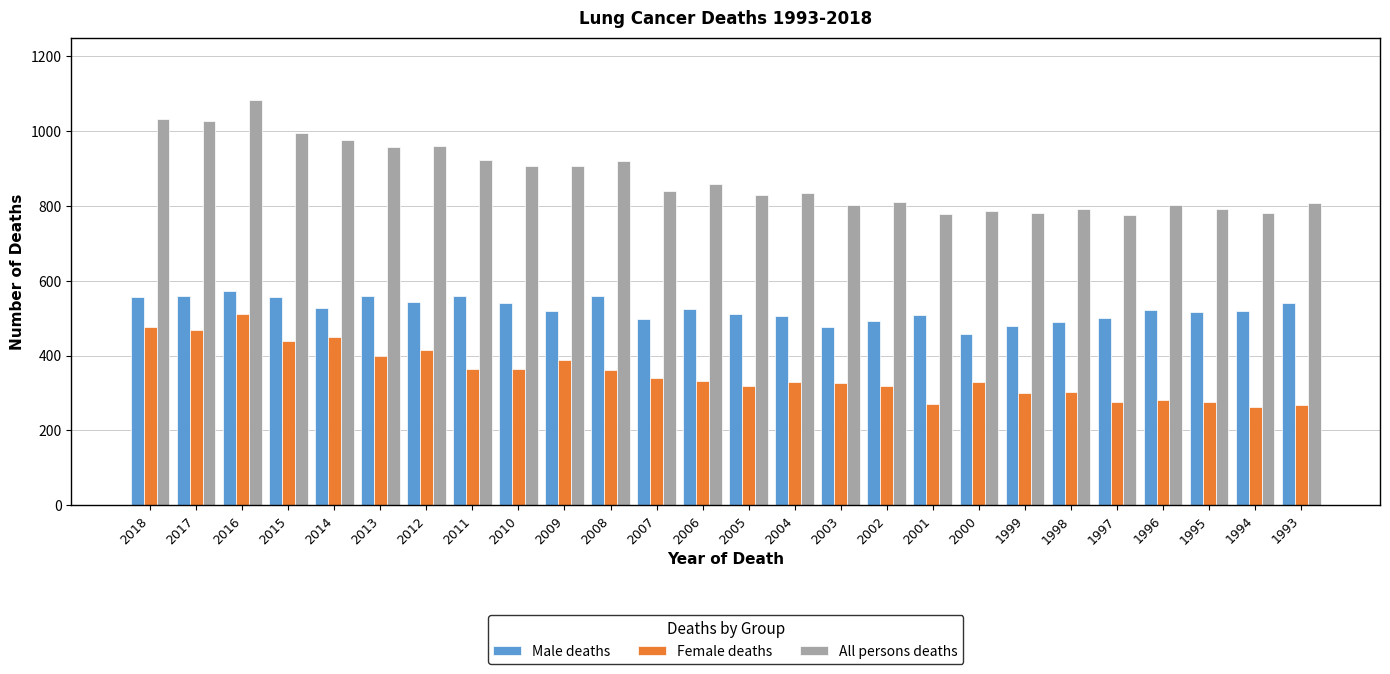

Which category has the lowest value in the Male deaths series?

2000